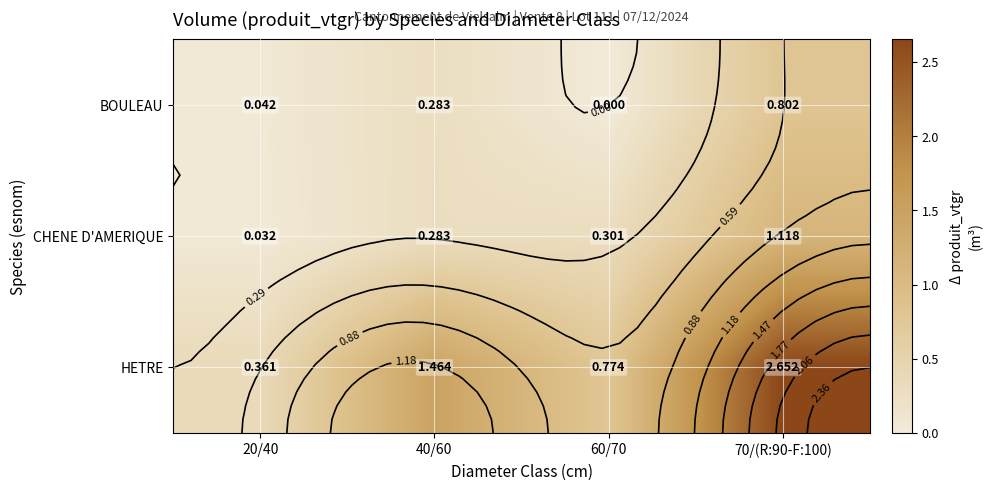

What is the difference between the highest and lowest values at 70/(R:90-F:100)?

1.9